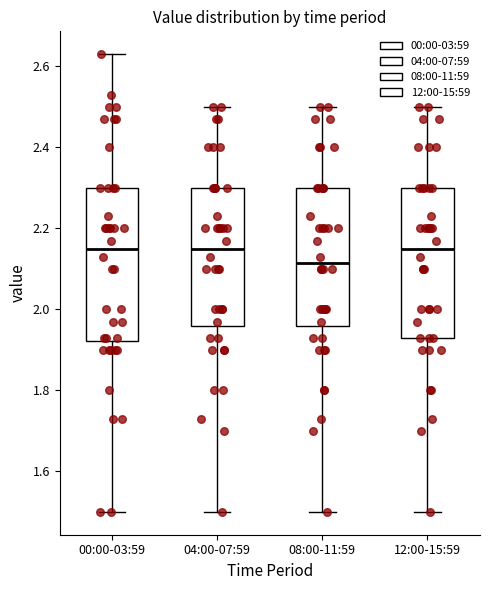

Reading left to right, transcribe this box plot: for each box, give where its median line is, the range the box spans, and where its two whiskers end, as read against the y-axis. The values are not printed on the chart, so give them approximately, as read against the axis.

00:00-03:59: median 2.16, box 1.92 to 2.30, whiskers 1.50 to 2.64
04:00-07:59: median 2.16, box 1.96 to 2.30, whiskers 1.50 to 2.50
08:00-11:59: median 2.12, box 1.96 to 2.30, whiskers 1.50 to 2.50
12:00-15:59: median 2.16, box 1.94 to 2.30, whiskers 1.50 to 2.50